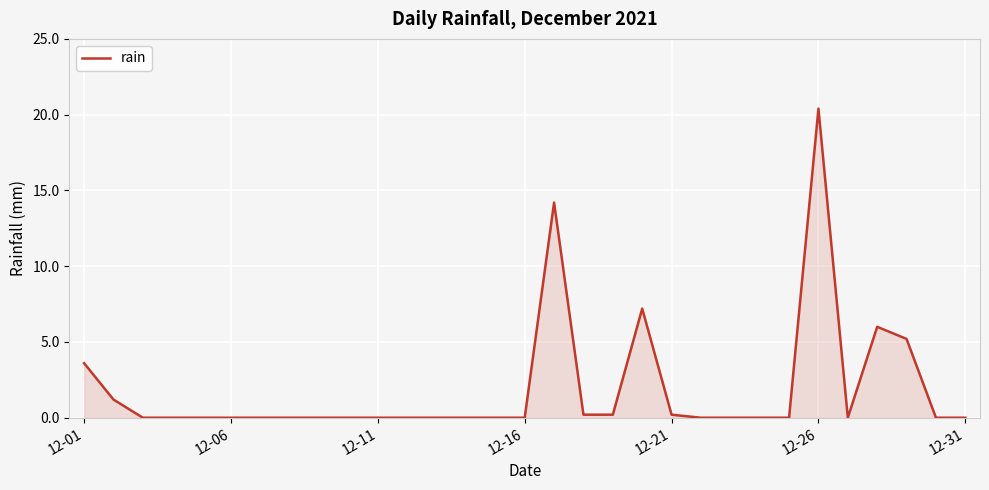

What is the maximum value shown in the chart?

20.4